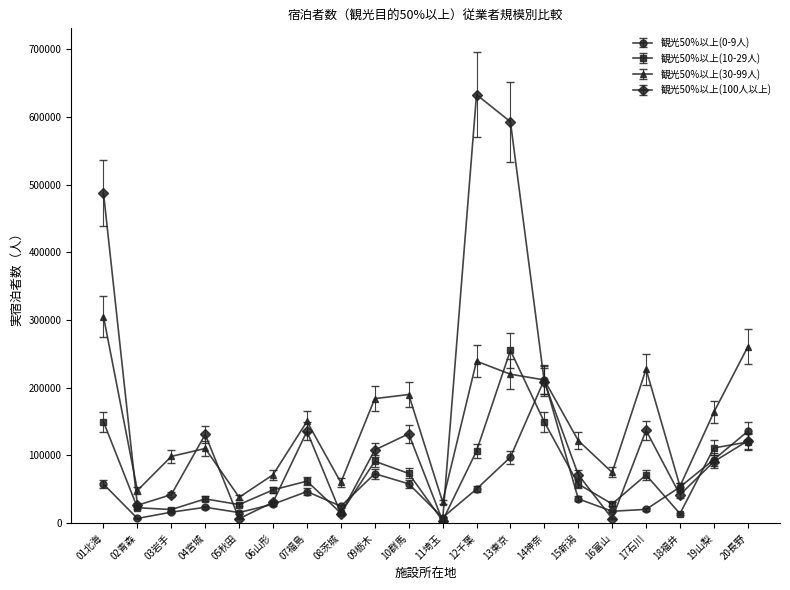

What is the label of the 7th point from the right?

14神奈